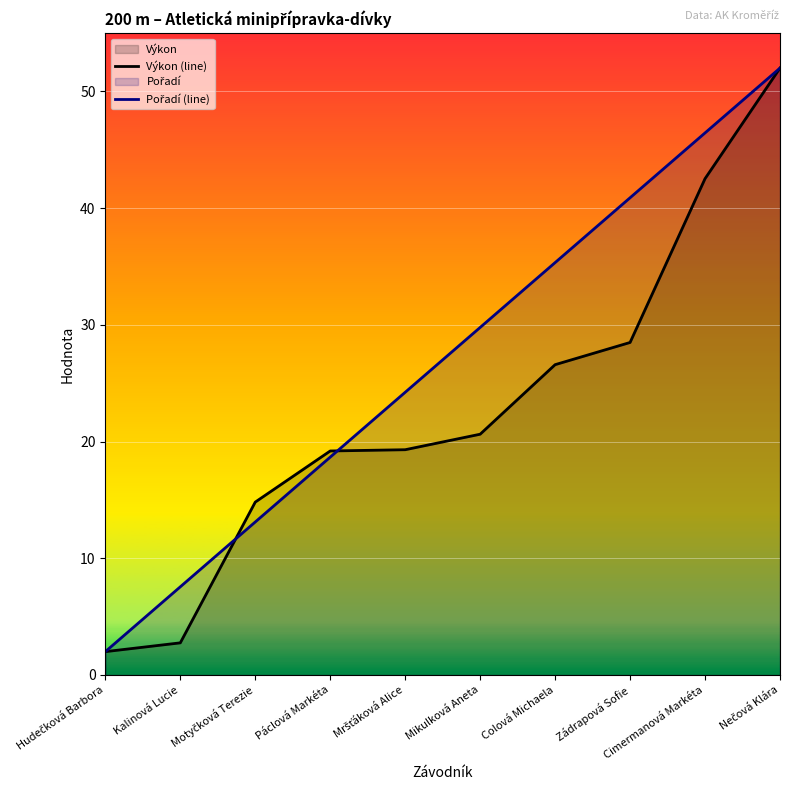

What is the label of the 6th point from the left?

Mikulková Aneta